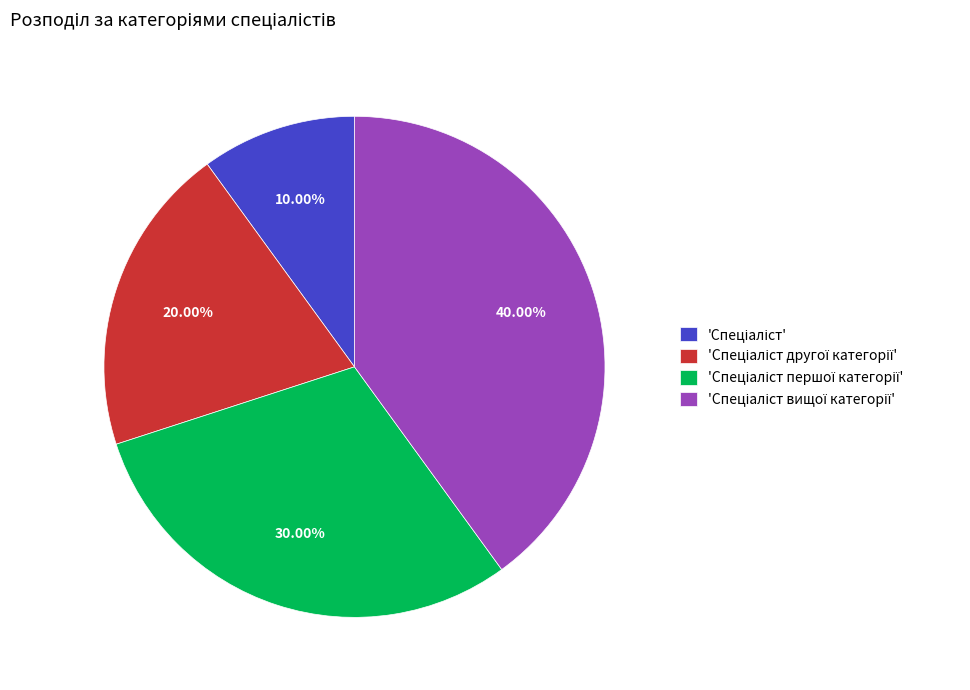

To the nearest percent, what is the difference between the largest and smallest slice percentages?

30%